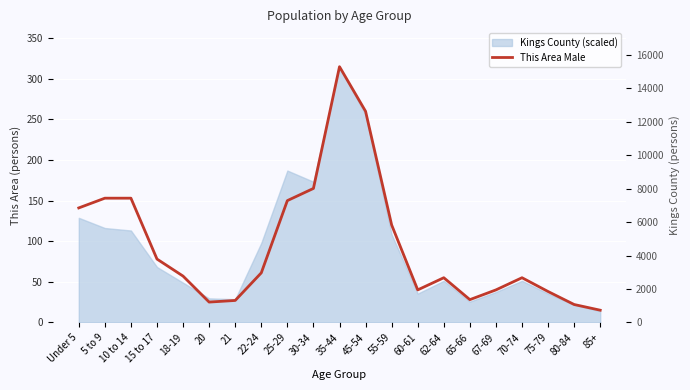

List the labels in order of value, largest first.

35-44, 45-54, 30-34, 5 to 9, 10 to 14, 25-29, Under 5, 55-59, 15 to 17, 22-24, 18-19, 62-64, 70-74, 60-61, 67-69, 75-79, 65-66, 21, 20, 80-84, 85+